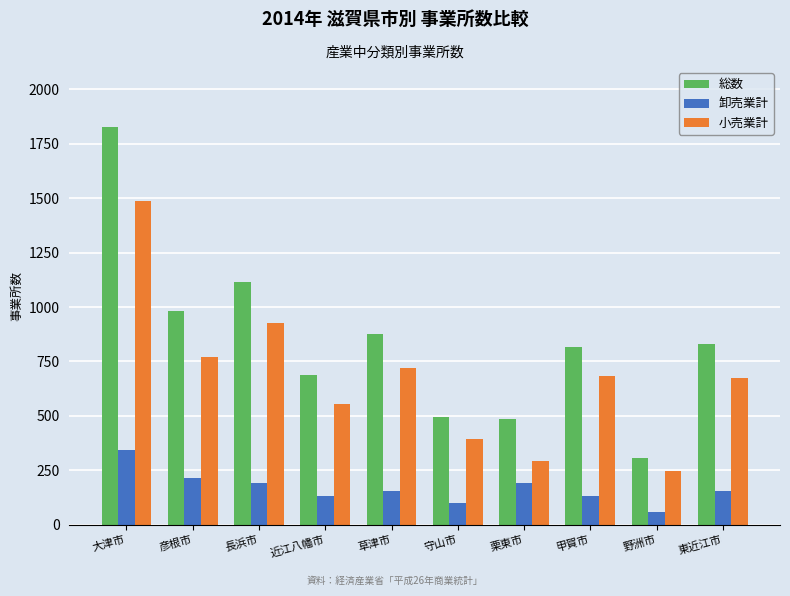

What is the minimum value shown in the chart?

61